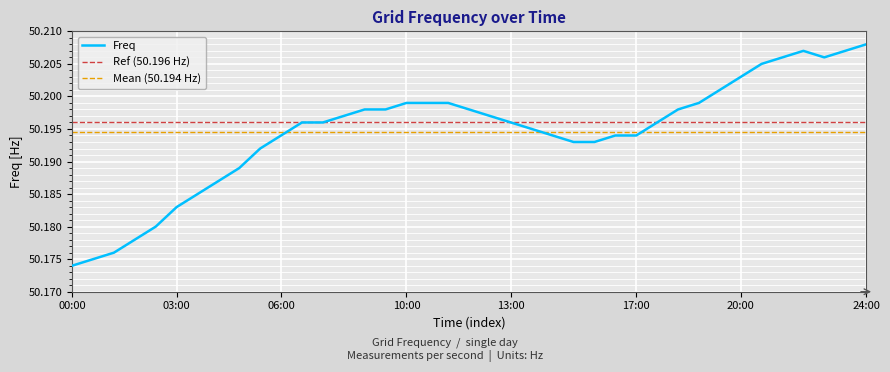

Which category has the lowest value in the Freq series?

00:00